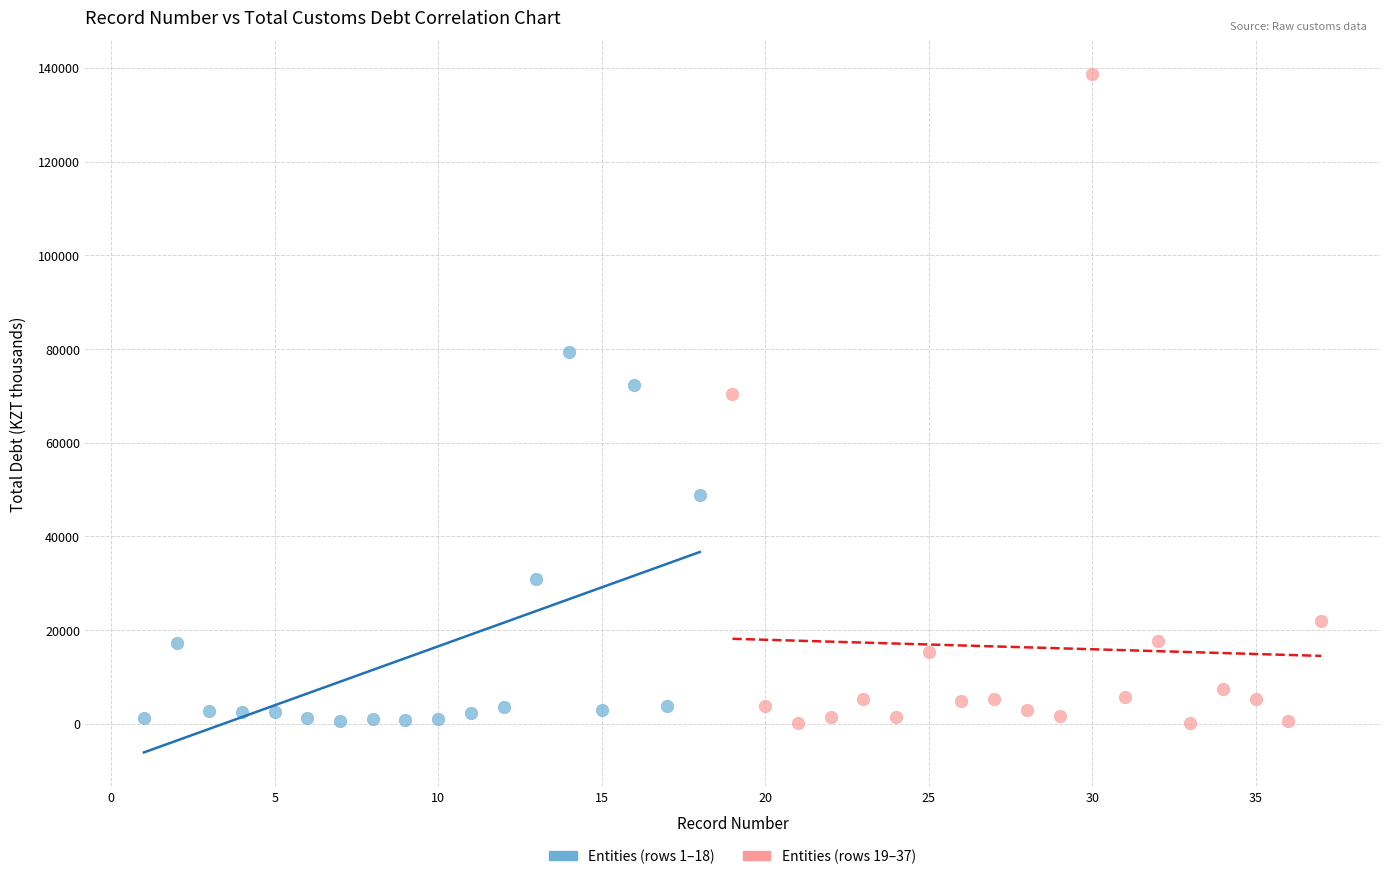

What are all the series names shown in the legend?

Entities (rows 1–18), Entities (rows 19–37)